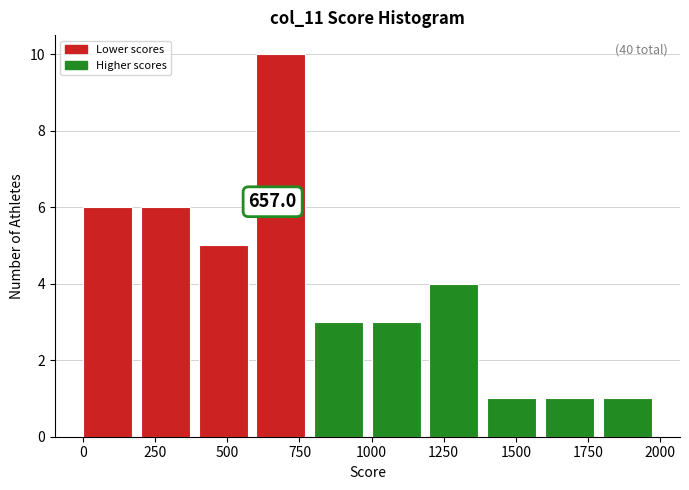

Which range on the x-axis has the tallest bar?

600 to 800